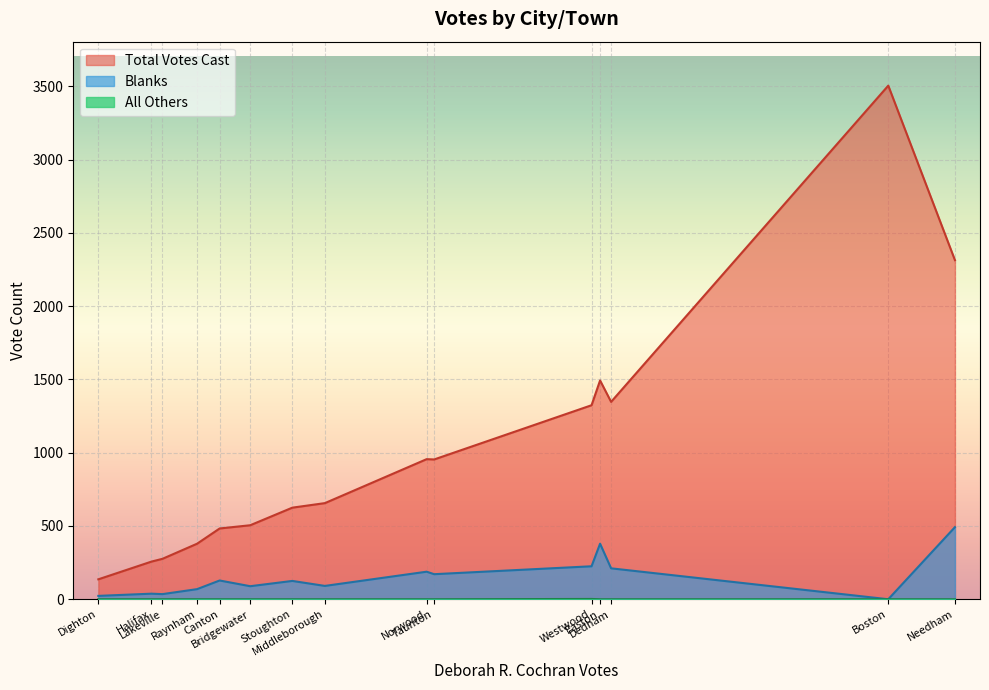

What position from the right is Westwood?

5